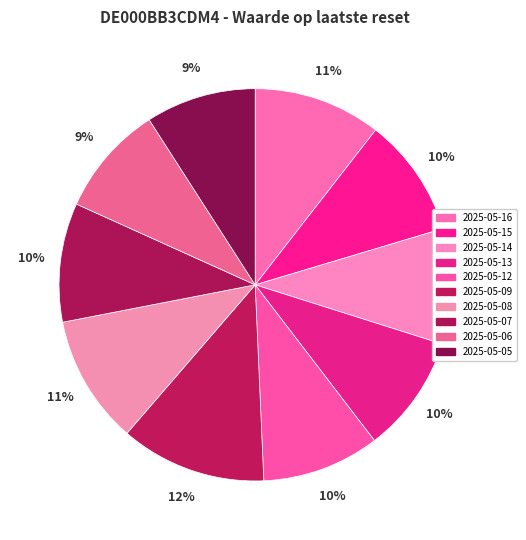

Is it true that 2025-05-05 is 9% of the pie?

True